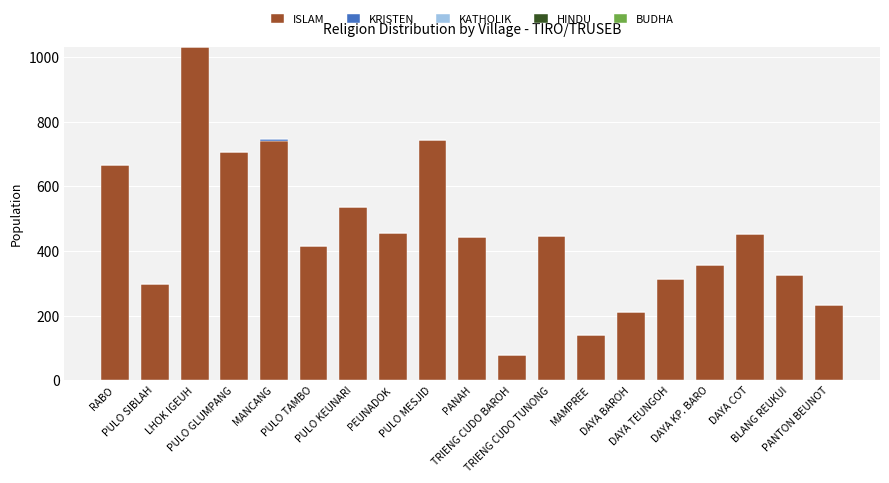

At MANCANG, list the series in order from smallest to largest.

KATHOLIK, HINDU, BUDHA, KRISTEN, ISLAM